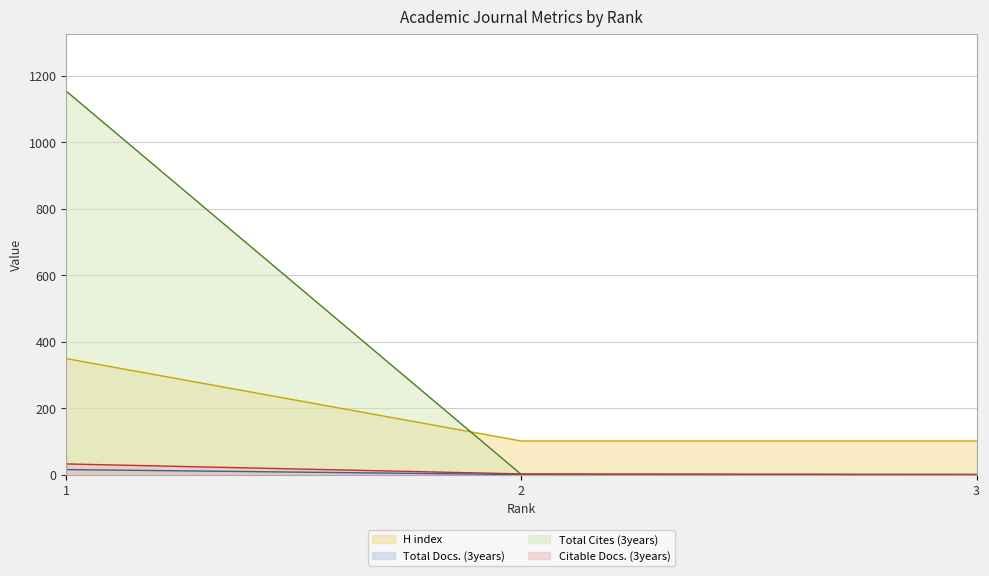

List the labels in order of Total Cites (3years) value, smallest first.

2, 3, 1